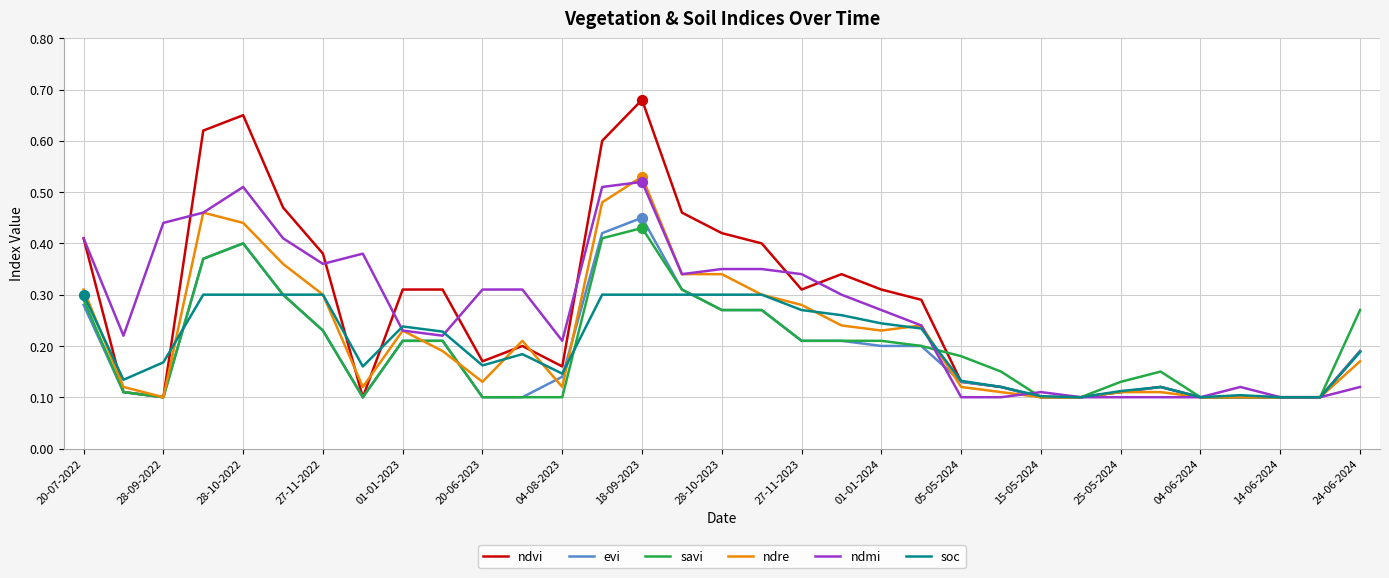

Which series has the widest spread of values?

ndvi